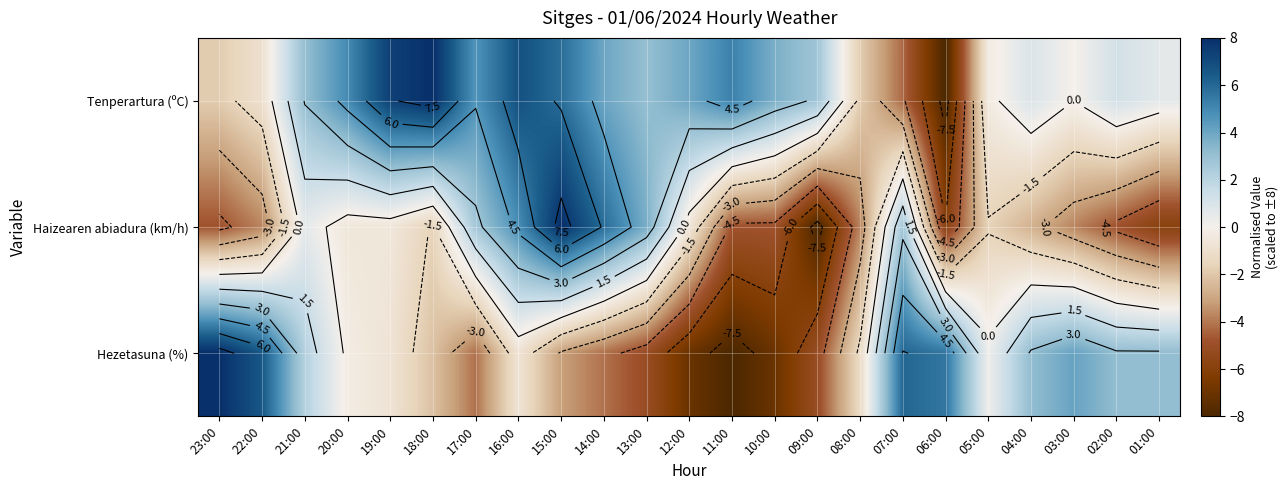

What is the sum of all Haizearen abiadura (km/h) values?

-29.3